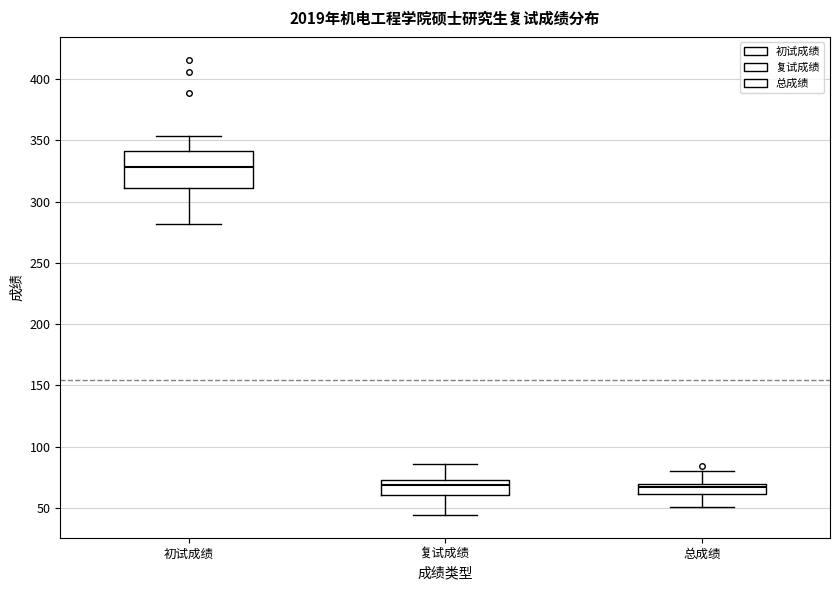

Reading left to right, transcribe this box plot: for each box, give where its median line is, the range the box spans, and where its two whiskers end, as read against the y-axis. The values are not printed on the chart, so give them approximately, as read against the axis.

初试成绩: median 330, box 310 to 340, whiskers 280 to 355
复试成绩: median 70, box 60 to 75, whiskers 45 to 85
总成绩: median 65, box 60 to 70, whiskers 50 to 80